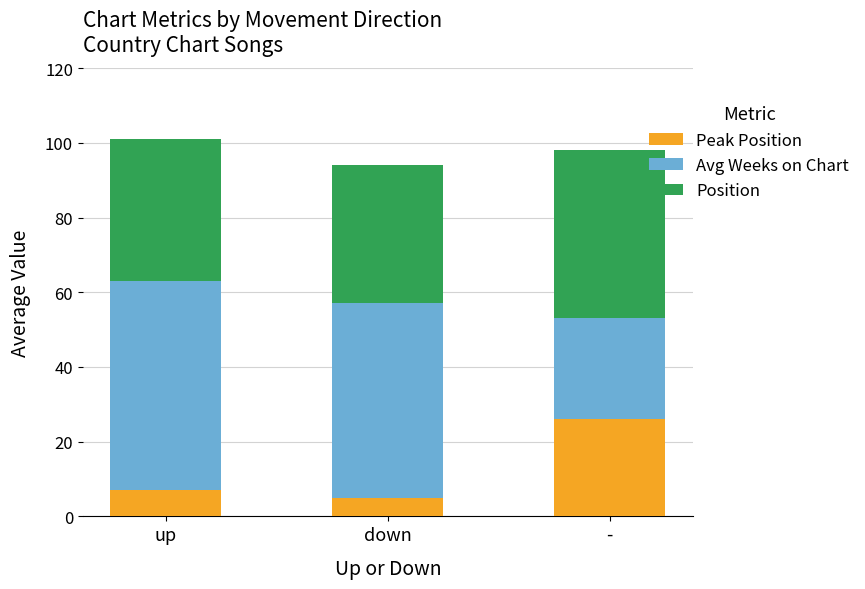

What is the total value across all series at up?

101